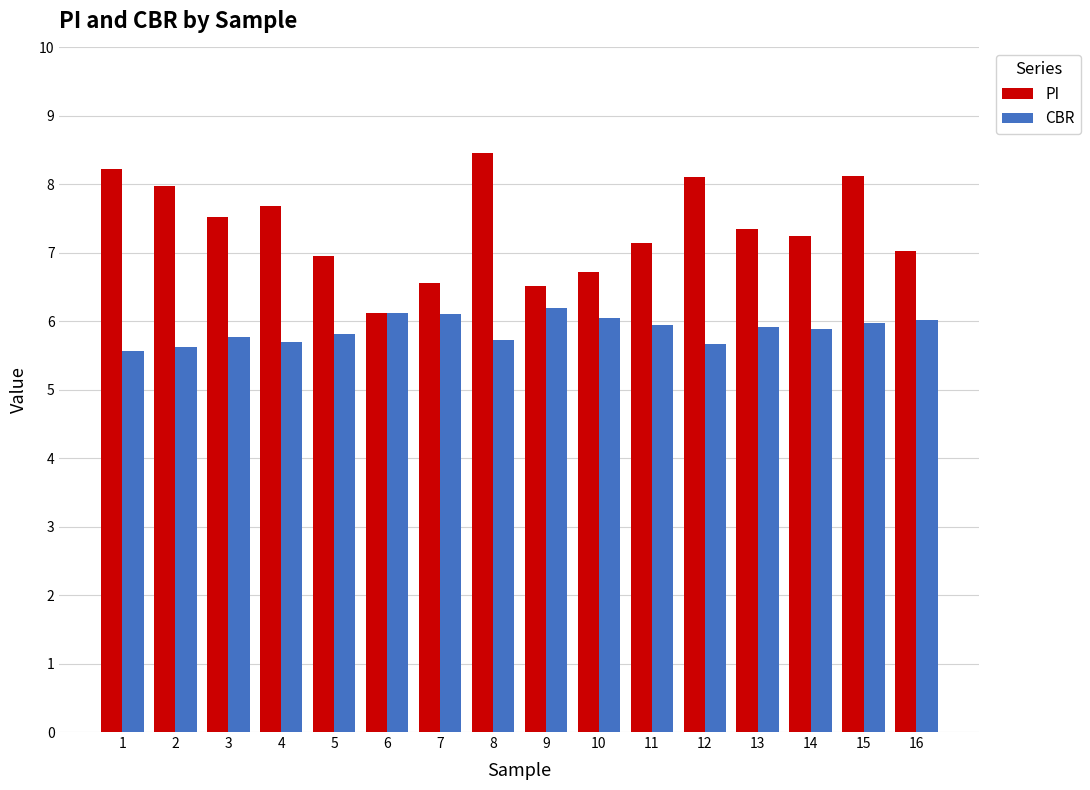

List the series in order of their peak value, lowest first.

CBR, PI